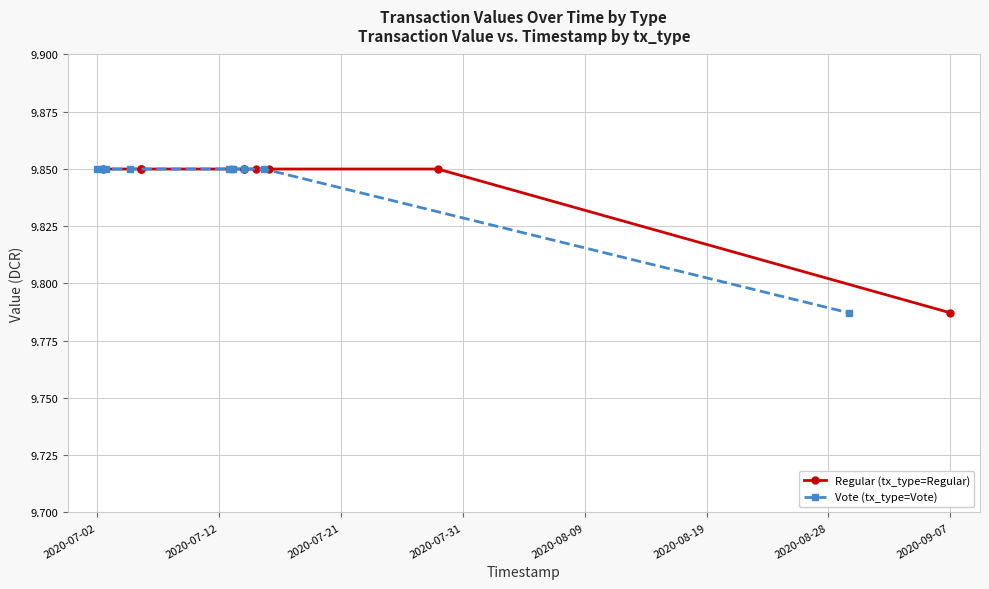

Is it true that Regular (tx_type=Regular) equals 17.3 at 2020-07-31?

False